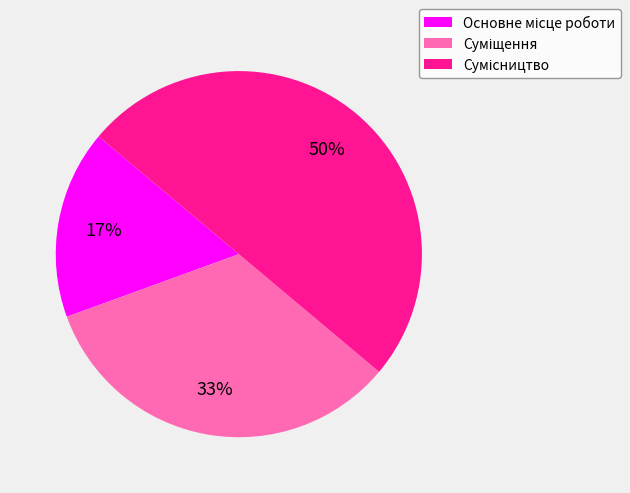

To the nearest percent, what is the average slice percentage?

33%